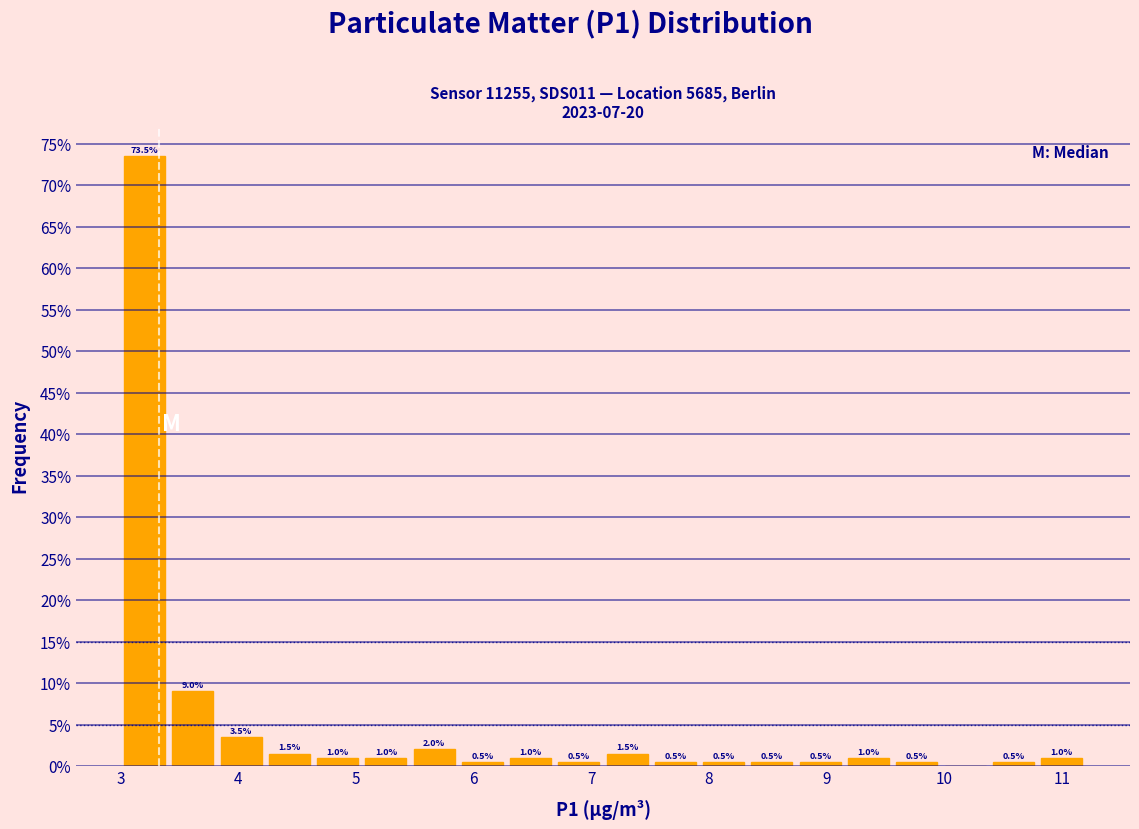

Which range on the x-axis has the tallest bar?

3.00 to 3.41